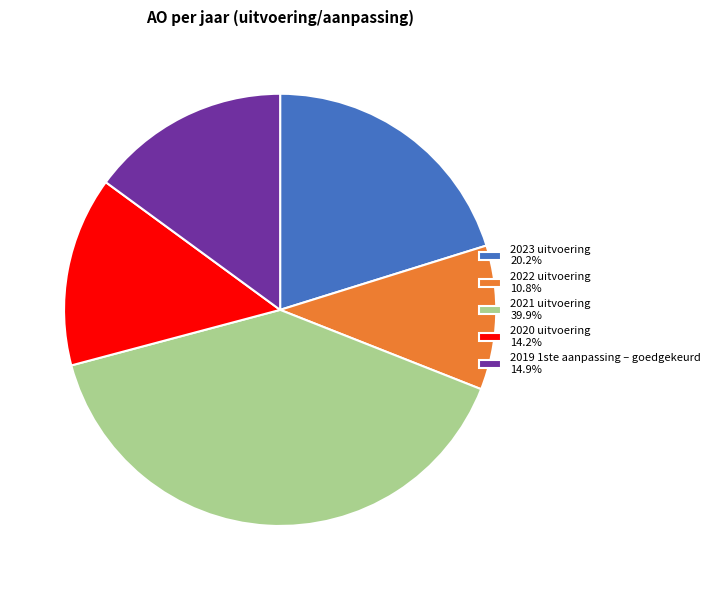

The 2023 uitvoering slice represents 34% of the pie. True or false?

False